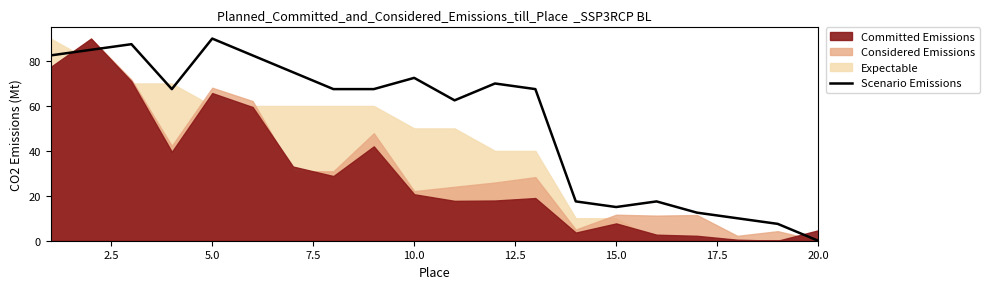

At which label does Scenario Emissions reach its peak?

5.0